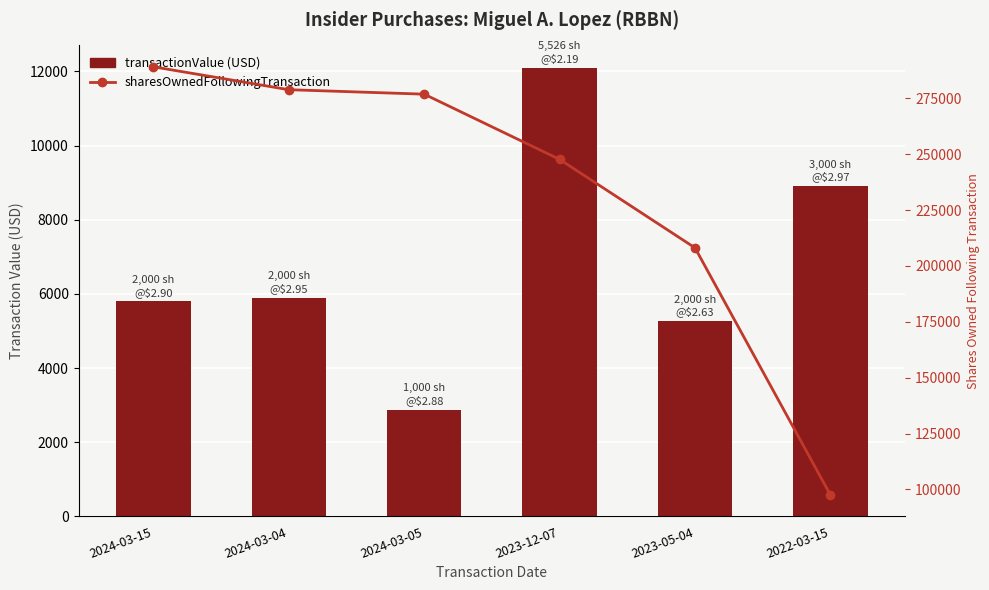

What is the value of the transactionValue bar at the 1st from the left?

5798